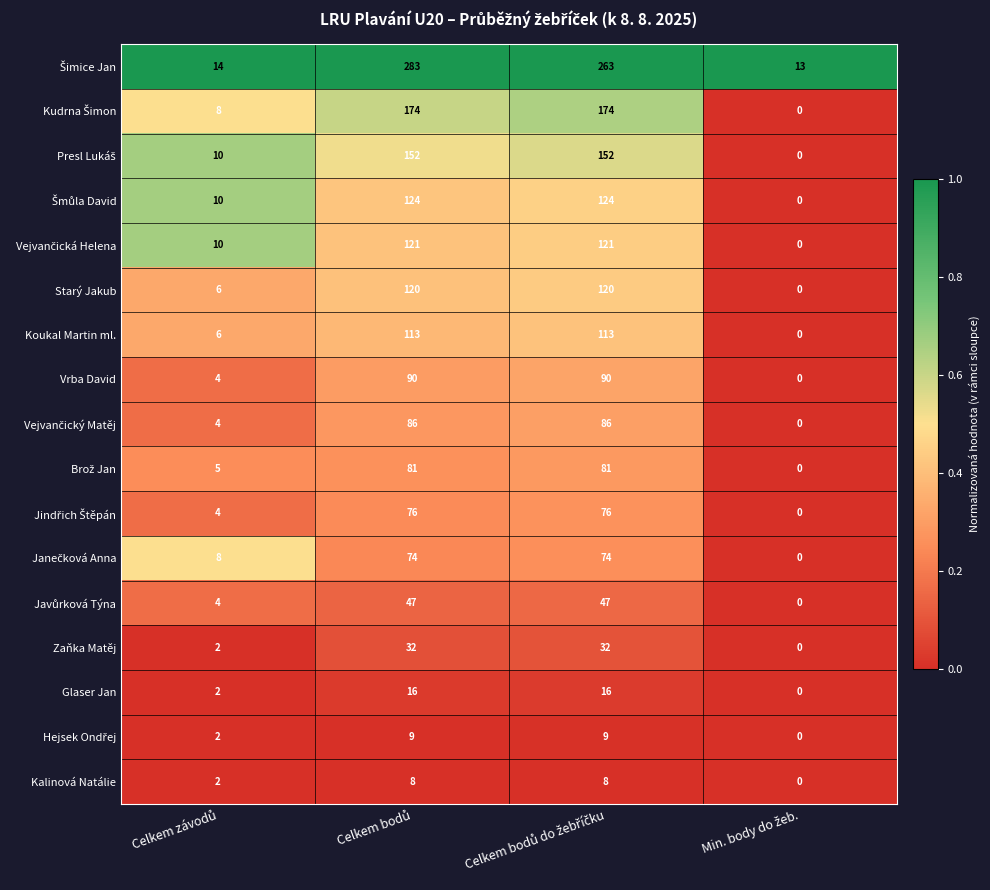

At how many categories does at least one series exceed 0?

4